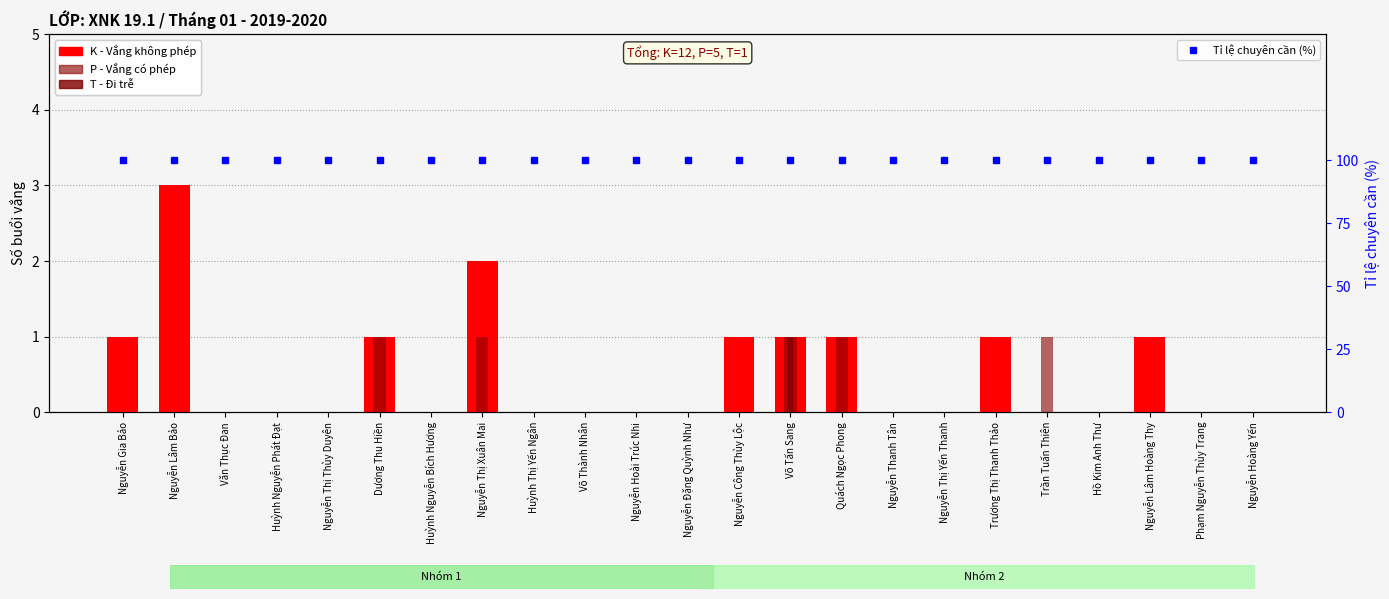

What is the highest value of the K (Không phép) series?

3